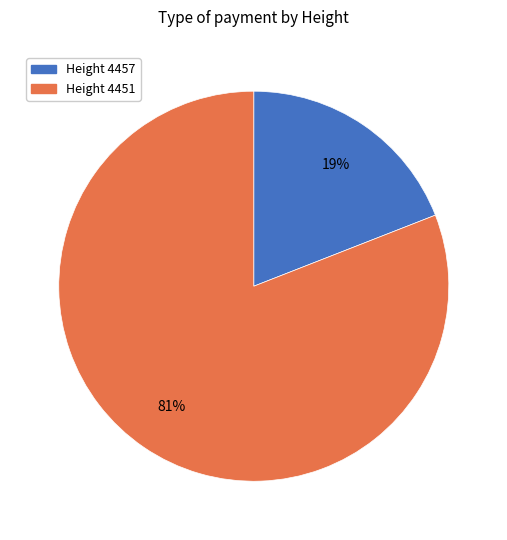

To the nearest percent, what is the difference between the largest and smallest slice percentages?

62%